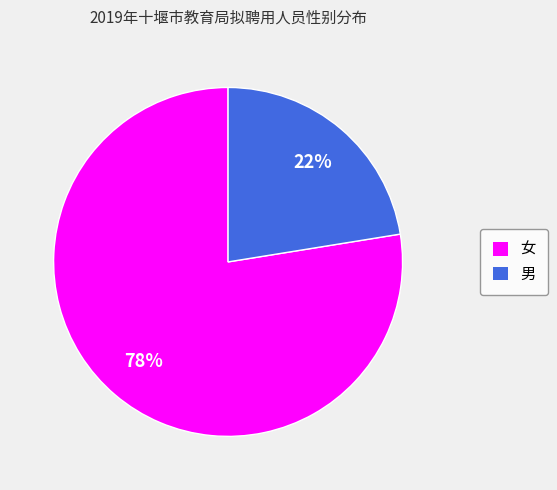

Which category has the biggest portion of the pie?

女